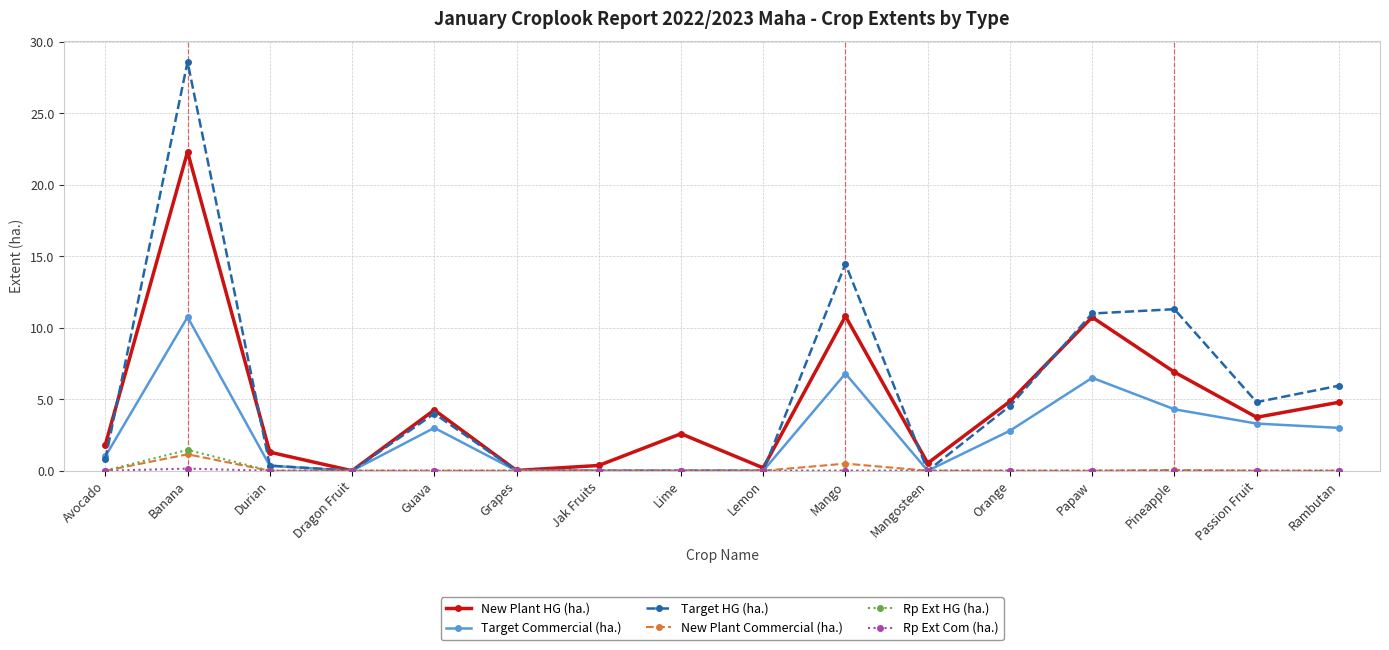

What is the total value across all series at Jak Fruits?

0.4